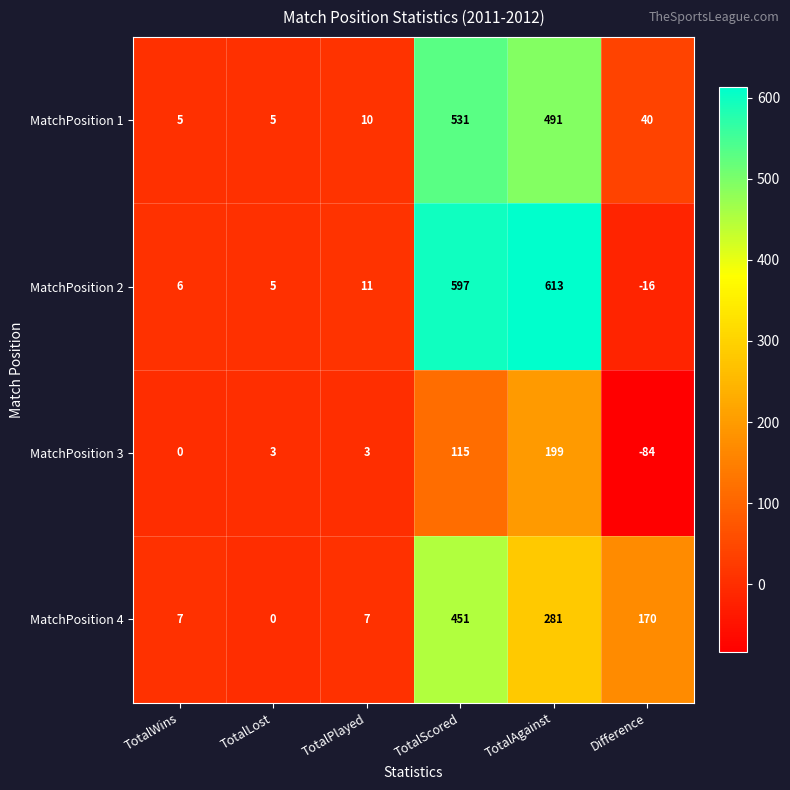

Is it true that MatchPosition 4 equals 313 at TotalLost?

False